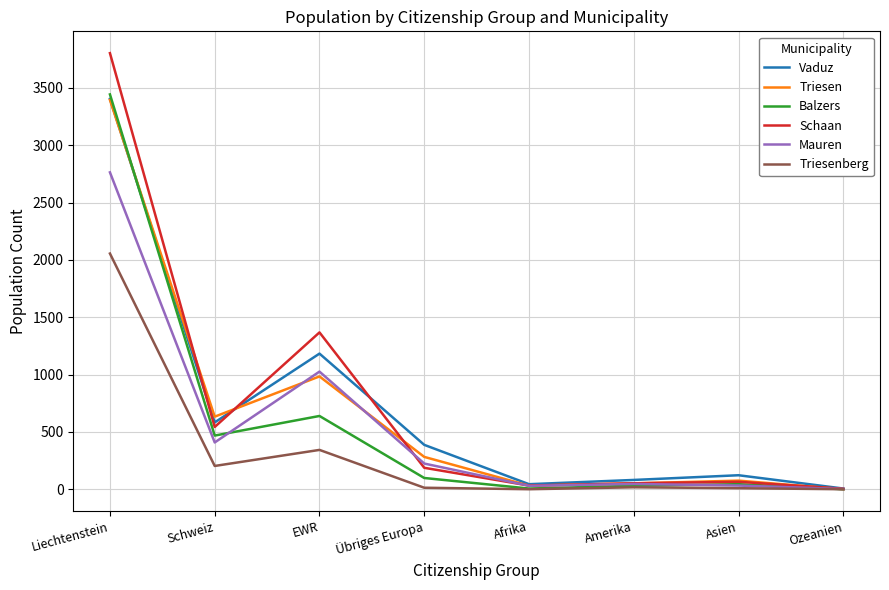

The Mauren series shows 224 at Übriges Europa. True or false?

True